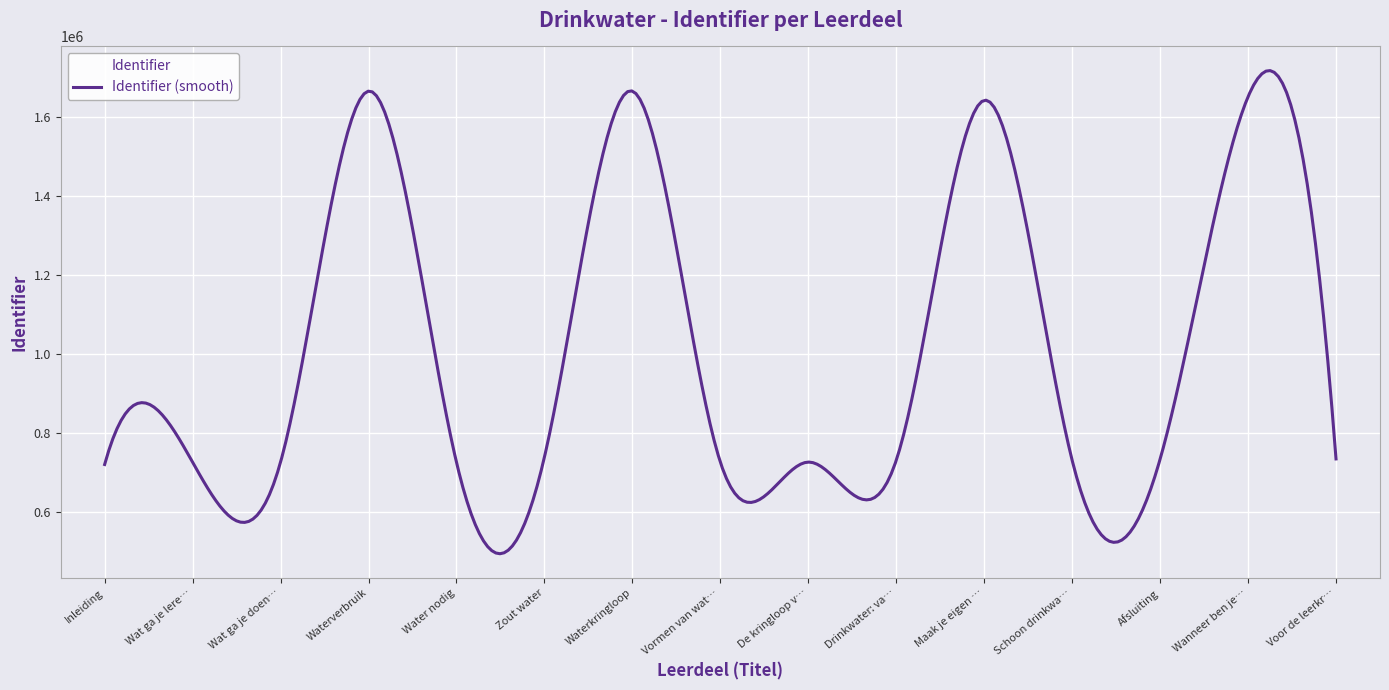

How many lines are shown in the chart?

1